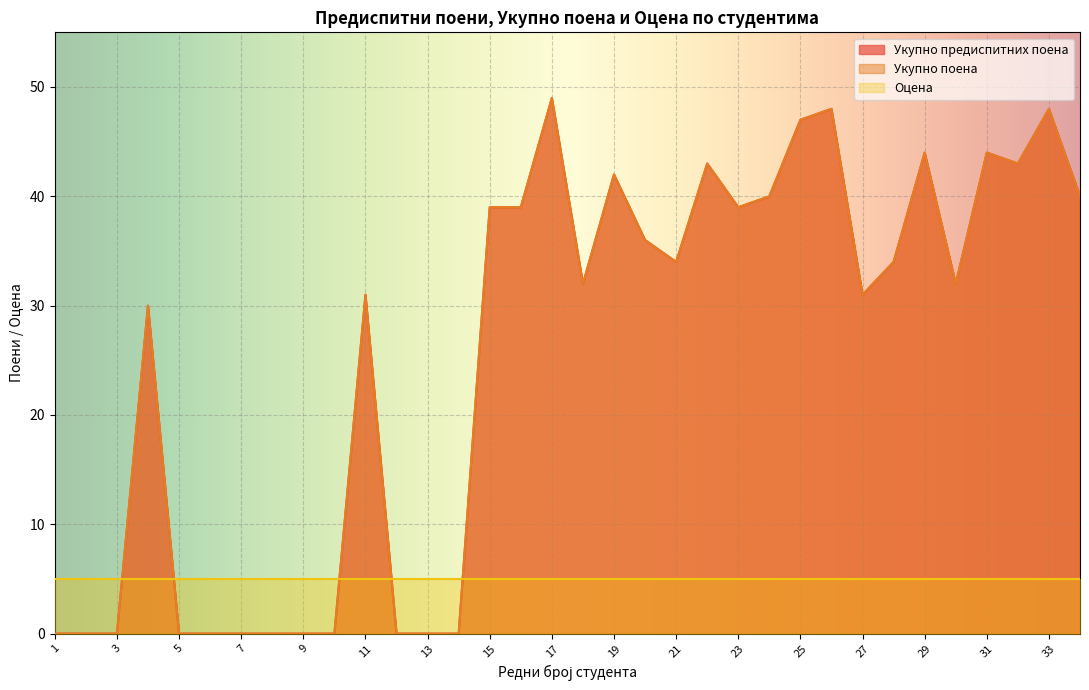

Does the chart display data point markers on the line(s)?

No